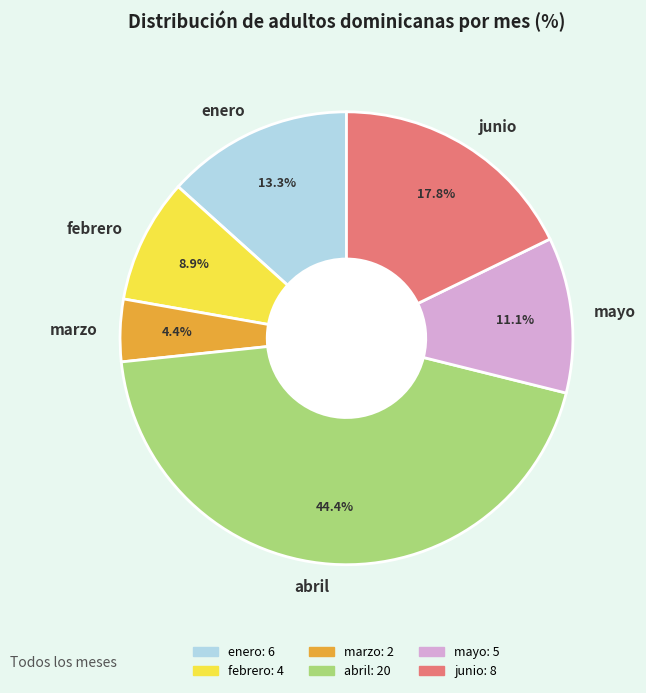

To the nearest percent, what percentage of the pie is mayo?

11%